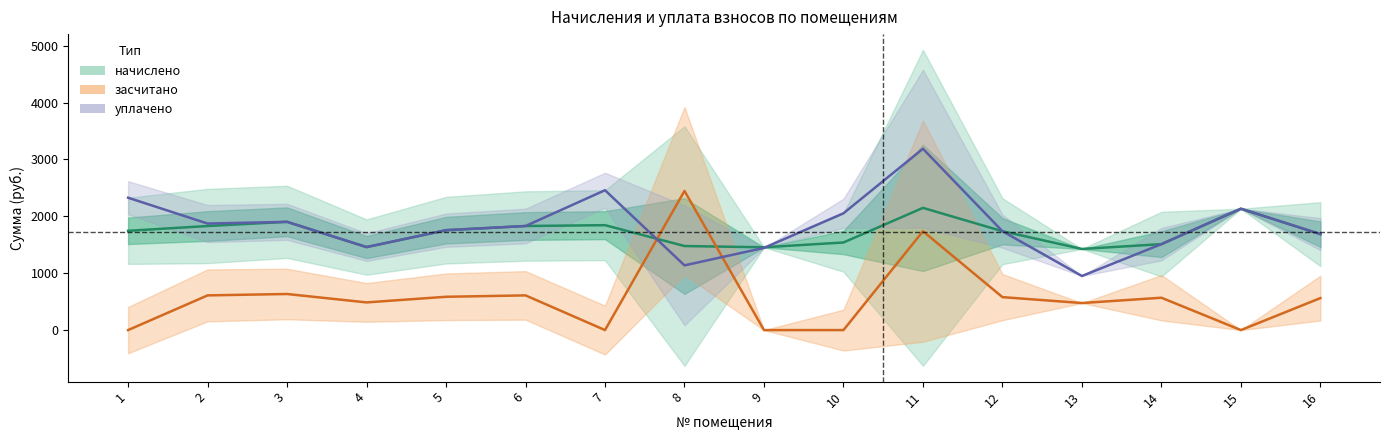

After their last crossing, which series has the higher values: уплачено or начислено?

уплачено